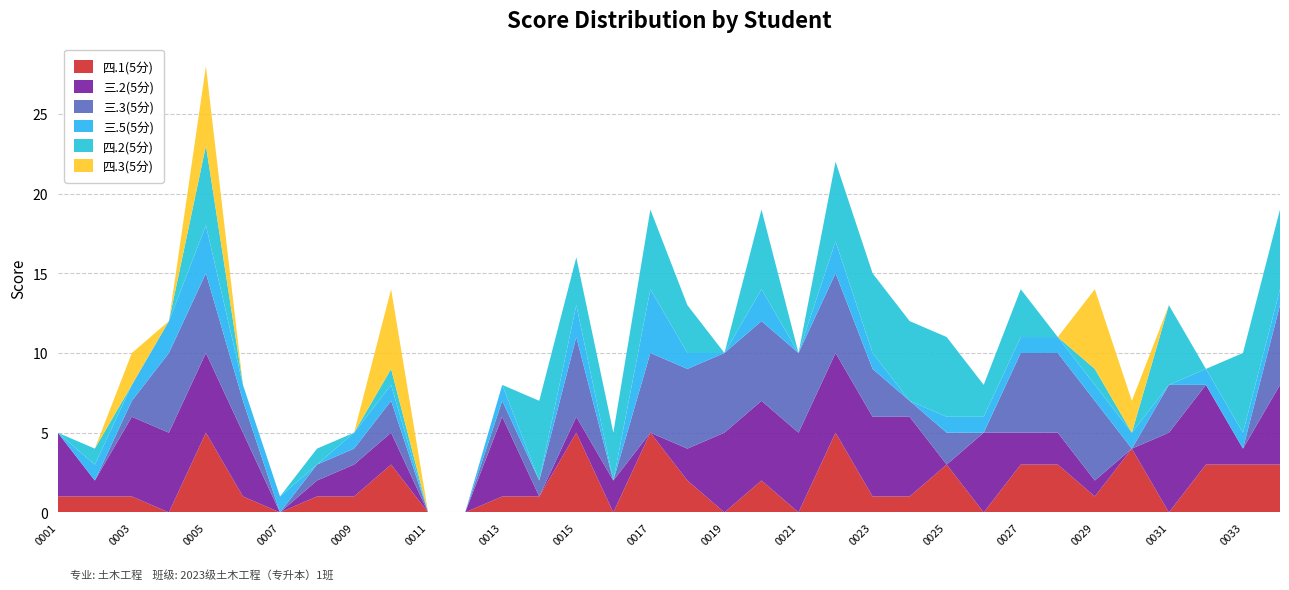

Reading left to right, what are all the values shown in this chart?

四.1(5分): 2023170001=1	2023170002=1	2023170003=1	2023170004=0	2023170005=5	2023170006=1	2023170007=0	2023170008=1	2023170009=1	2023170010=3	2023170011=0	2023170012=0	2023170013=1	2023170014=1	2023170015=5	2023170016=0	2023170017=5	2023170018=2	2023170019=0	2023170020=2	2023170021=0	2023170022=5	2023170023=1	2023170024=1	2023170025=3	2023170026=0	2023170027=3	2023170028=3	2023170029=1	2023170030=4	2023170031=0	2023170032=3	2023170033=3	2023170034=3
三.2(5分): 2023170001=4	2023170002=1	2023170003=5	2023170004=5	2023170005=5	2023170006=4	2023170007=0	2023170008=1	2023170009=2	2023170010=2	2023170011=0	2023170012=0	2023170013=5	2023170014=0	2023170015=1	2023170016=2	2023170017=0	2023170018=2	2023170019=5	2023170020=5	2023170021=5	2023170022=5	2023170023=5	2023170024=5	2023170025=0	2023170026=5	2023170027=2	2023170028=2	2023170029=1	2023170030=0	2023170031=5	2023170032=5	2023170033=1	2023170034=5
三.3(5分): 2023170001=0	2023170002=0	2023170003=1	2023170004=5	2023170005=5	2023170006=2	2023170007=0	2023170008=1	2023170009=1	2023170010=2	2023170011=0	2023170012=0	2023170013=1	2023170014=1	2023170015=5	2023170016=0	2023170017=5	2023170018=5	2023170019=5	2023170020=5	2023170021=5	2023170022=5	2023170023=3	2023170024=1	2023170025=2	2023170026=0	2023170027=5	2023170028=5	2023170029=5	2023170030=0	2023170031=3	2023170032=0	2023170033=0	2023170034=5
三.5(5分): 2023170001=0	2023170002=1	2023170003=1	2023170004=2	2023170005=3	2023170006=1	2023170007=1	2023170008=0	2023170009=1	2023170010=1	2023170011=0	2023170012=0	2023170013=1	2023170014=0	2023170015=2	2023170016=0	2023170017=4	2023170018=1	2023170019=0	2023170020=2	2023170021=0	2023170022=2	2023170023=1	2023170024=0	2023170025=1	2023170026=1	2023170027=1	2023170028=1	2023170029=1	2023170030=1	2023170031=0	2023170032=1	2023170033=1	2023170034=1
四.2(5分): 2023170001=0	2023170002=1	2023170003=0	2023170004=0	2023170005=5	2023170006=0	2023170007=0	2023170008=1	2023170009=0	2023170010=1	2023170011=0	2023170012=0	2023170013=0	2023170014=5	2023170015=3	2023170016=3	2023170017=5	2023170018=3	2023170019=0	2023170020=5	2023170021=0	2023170022=5	2023170023=5	2023170024=5	2023170025=5	2023170026=2	2023170027=3	2023170028=0	2023170029=1	2023170030=0	2023170031=5	2023170032=0	2023170033=5	2023170034=5
四.3(5分): 2023170001=0	2023170002=0	2023170003=2	2023170004=0	2023170005=5	2023170006=0	2023170007=0	2023170008=0	2023170009=0	2023170010=5	2023170011=0	2023170012=0	2023170013=0	2023170014=0	2023170015=0	2023170016=0	2023170017=0	2023170018=0	2023170019=0	2023170020=0	2023170021=0	2023170022=0	2023170023=0	2023170024=0	2023170025=0	2023170026=0	2023170027=0	2023170028=0	2023170029=5	2023170030=2	2023170031=0	2023170032=0	2023170033=0	2023170034=0